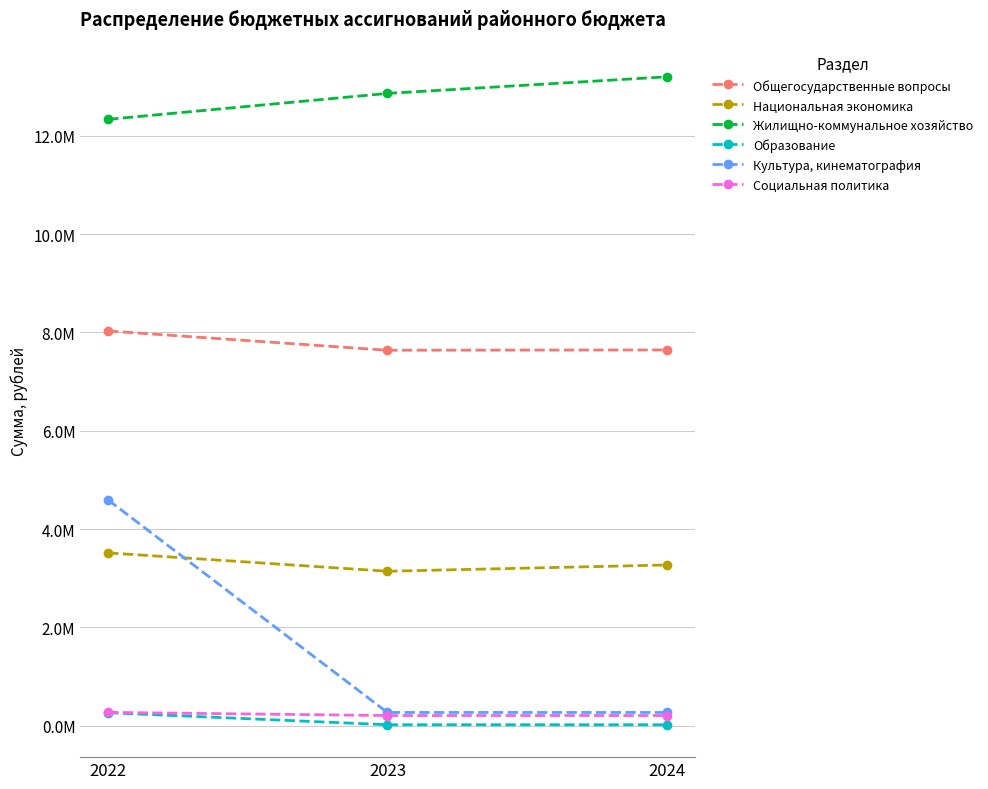

What is the difference between the highest and lowest values at 2024?

13180694.6